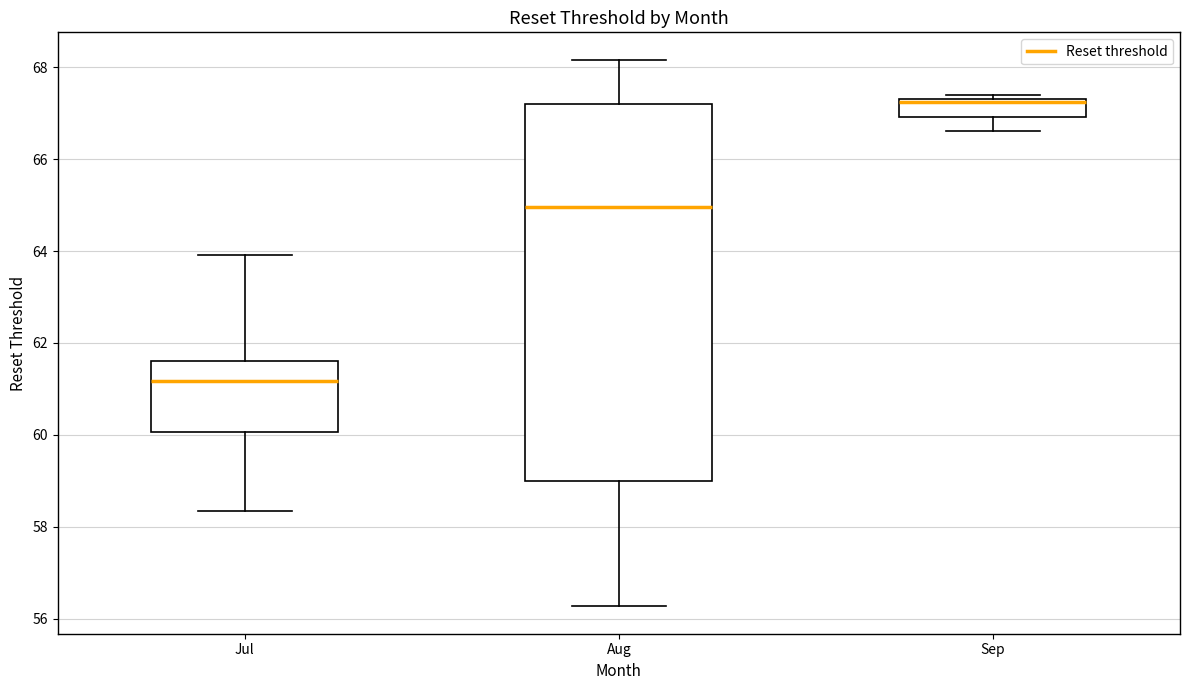

Where is the upper edge of the box for Aug on the y-axis? The values are not printed on the chart, so give them approximately, as read against the axis.

67.2